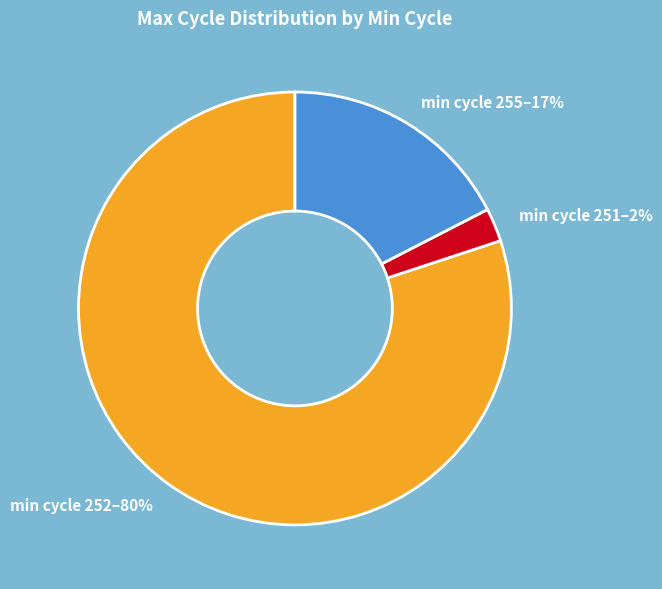

To the nearest percent, what is the average slice percentage?

33%